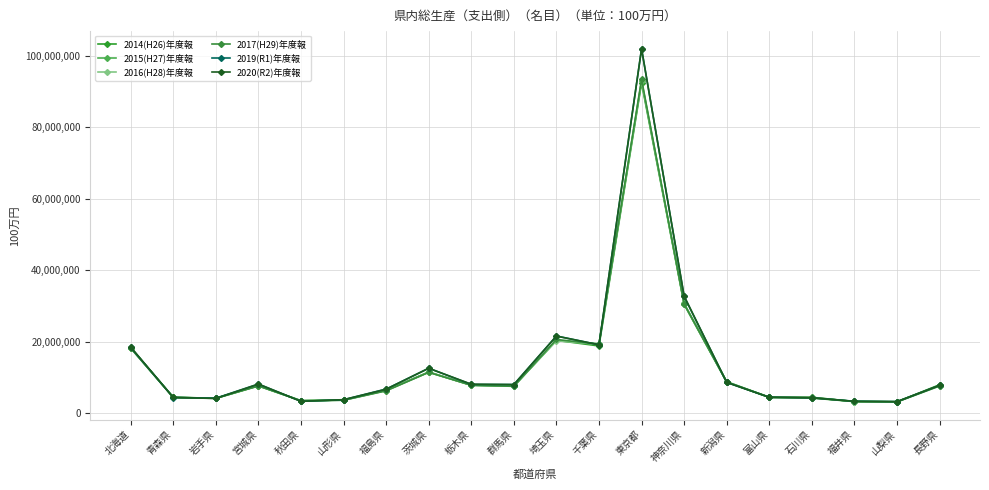

Is this an area chart (filled region under the line)?

No